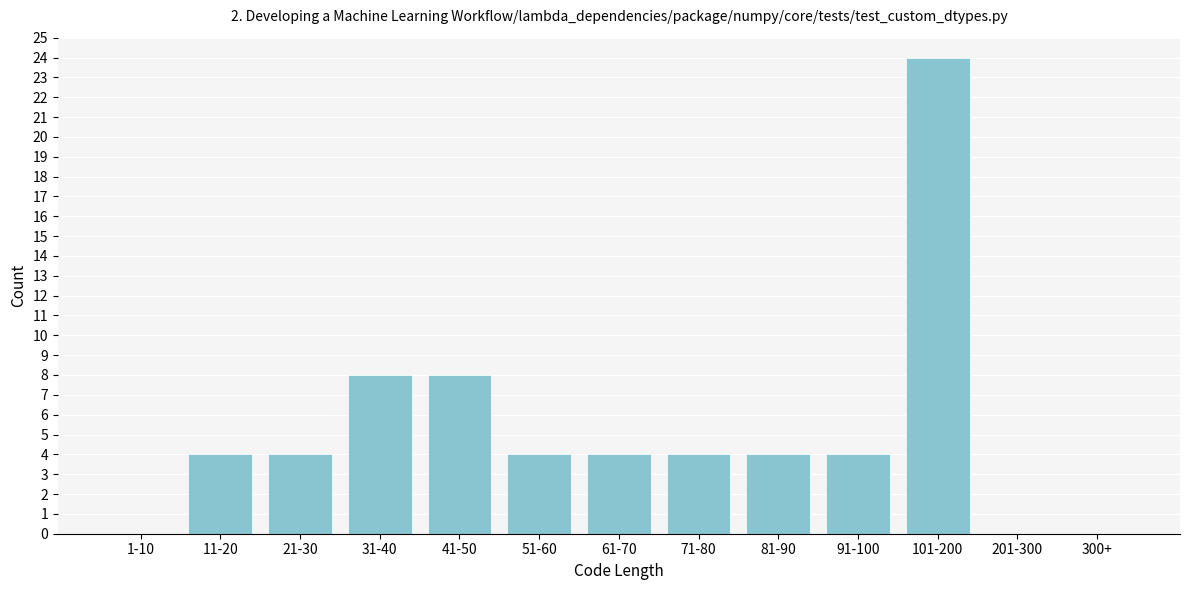

Reading right to left, what are all the values shown in this chart?

300+=0	201-300=0	101-200=24	91-100=4	81-90=4	71-80=4	61-70=4	51-60=4	41-50=8	31-40=8	21-30=4	11-20=4	1-10=0